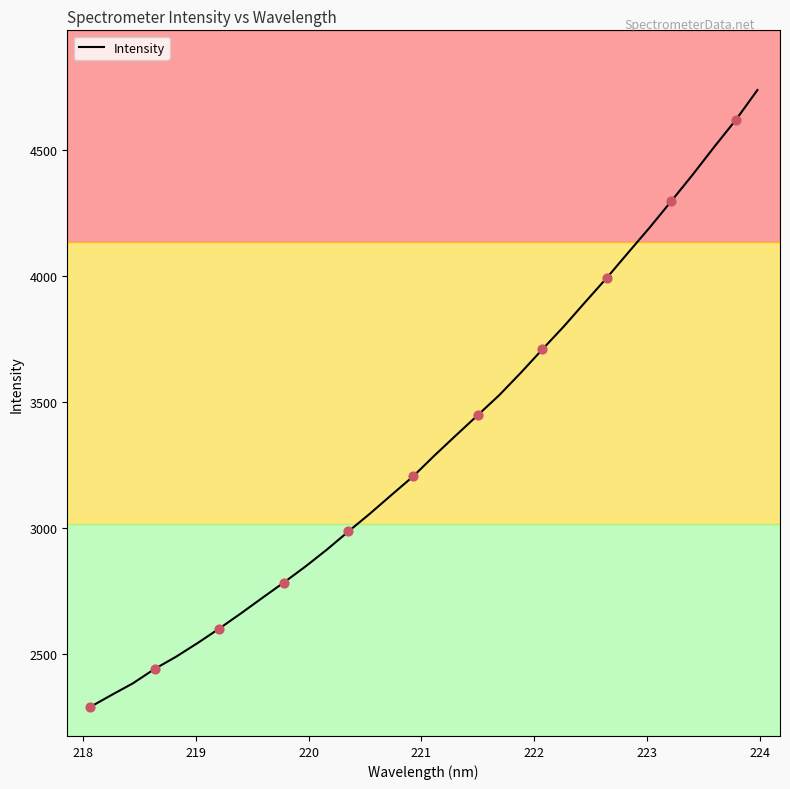

What is the maximum value shown in the chart?

4737.6